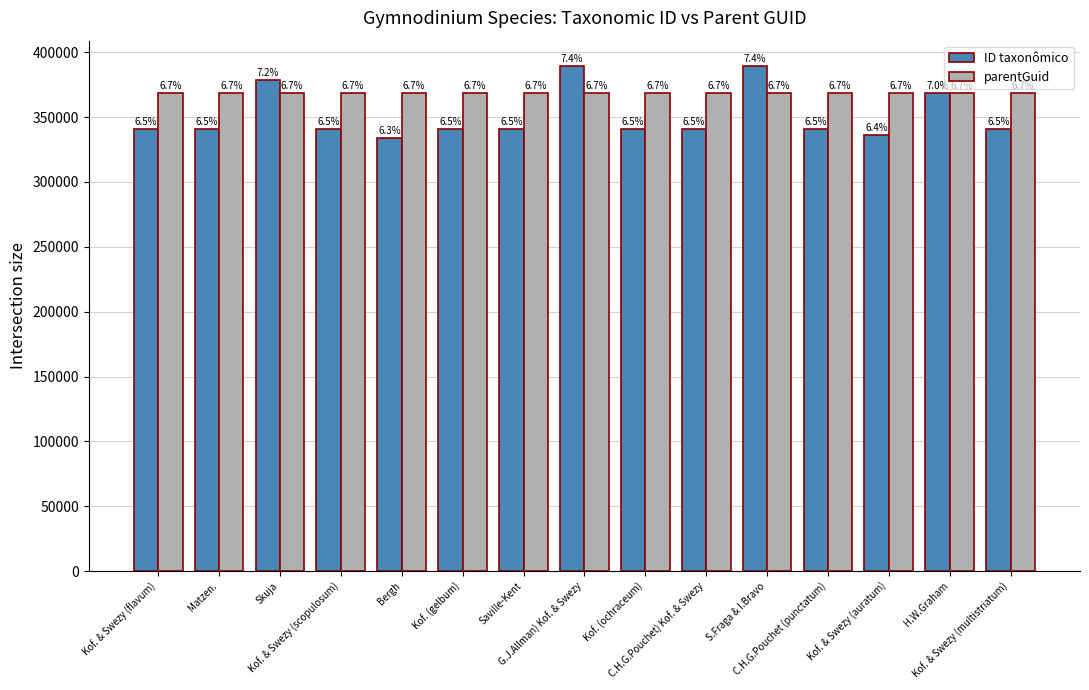

At which category is the sum across all series the highest?

G.J.Allman) Kof. & Swezy